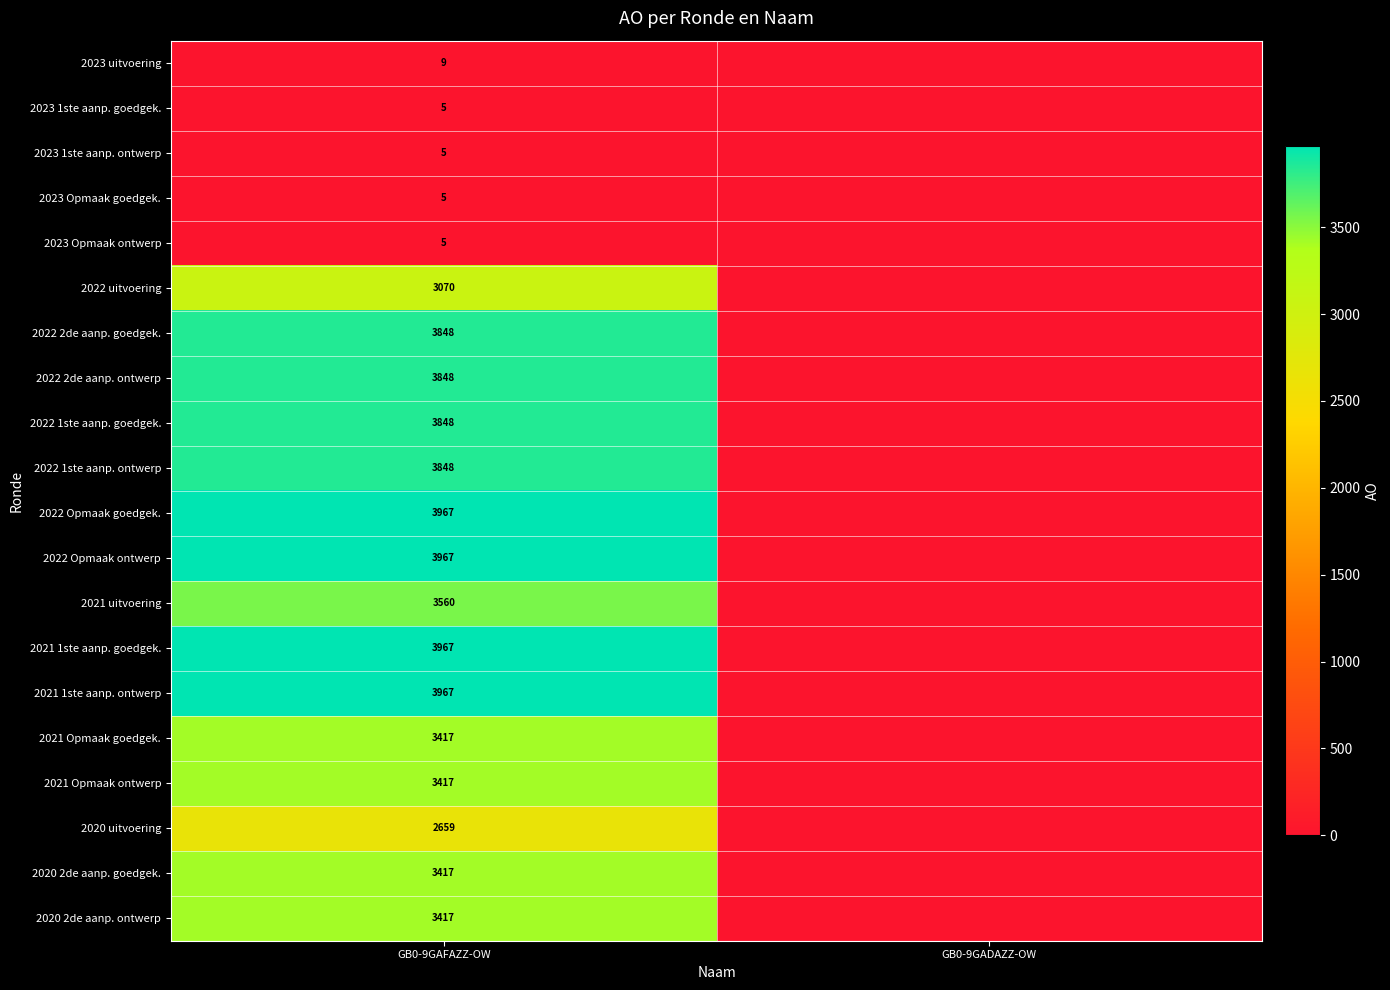

What is the spread (max minus min) of values at GB0-9GAFAZZ-OW?

3962